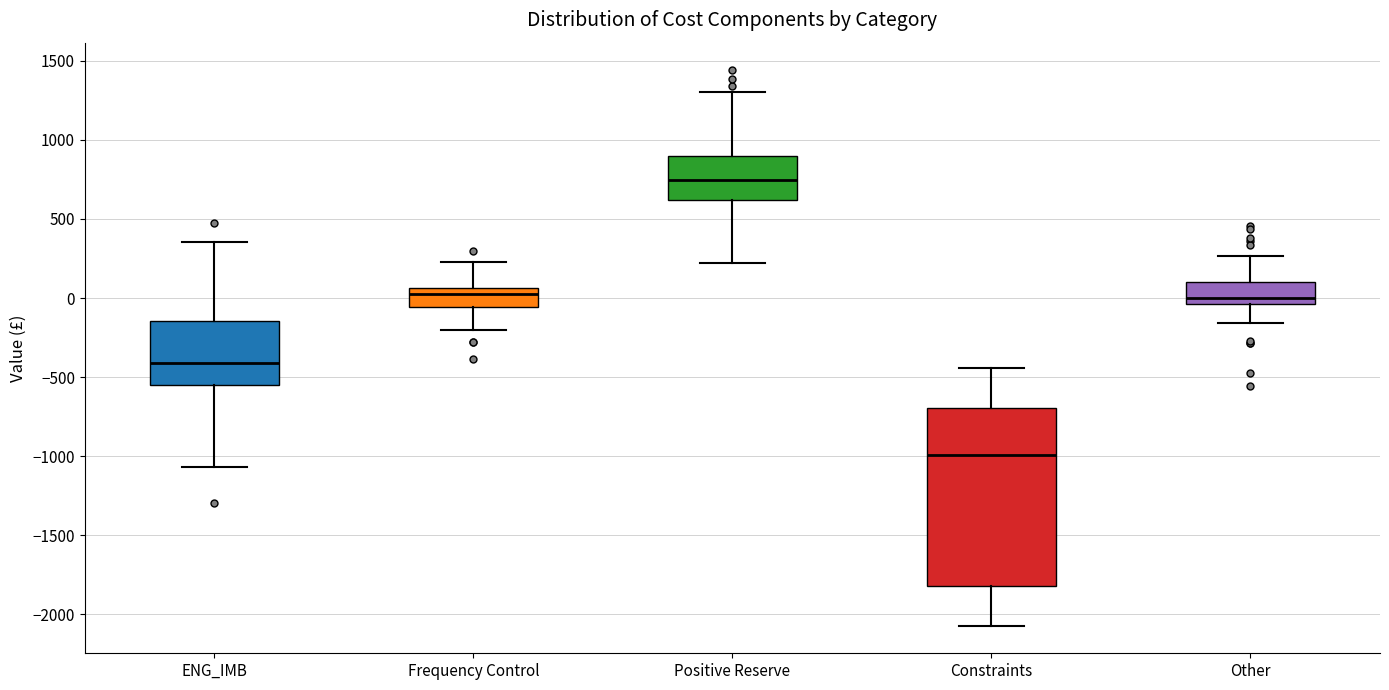

Where is the upper edge of the box for Constraints on the y-axis? The values are not printed on the chart, so give them approximately, as read against the axis.

-700